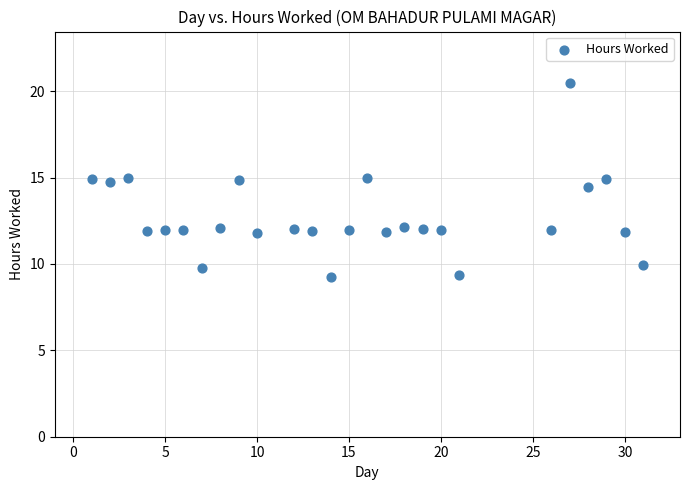

What Y value in the scatter plot is closest to 14?

14.4